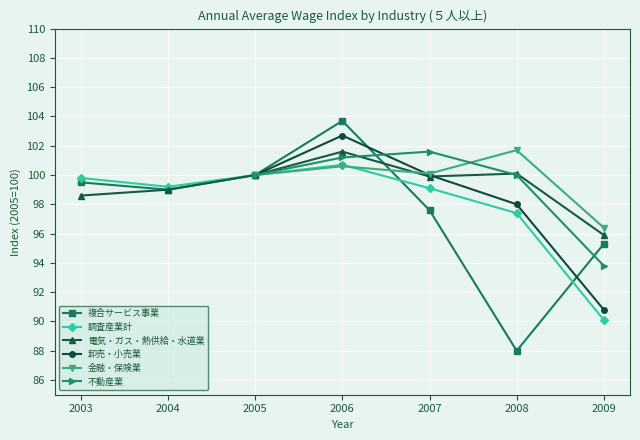

At 2007, list the series in order from largest to smallest.

不動産業, 金融・保険業, 卸売・小売業, 電気・ガス・熱供給・水道業, 調査産業計, 複合サービス事業